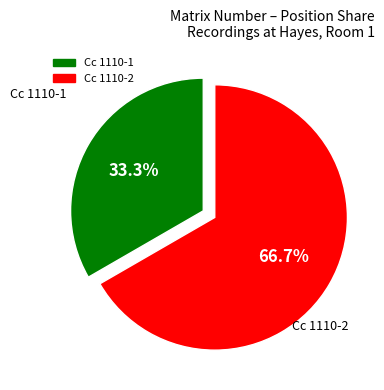

Combined, do Cc 1110-2 and Cc 1110-1 account for over 50%?

Yes